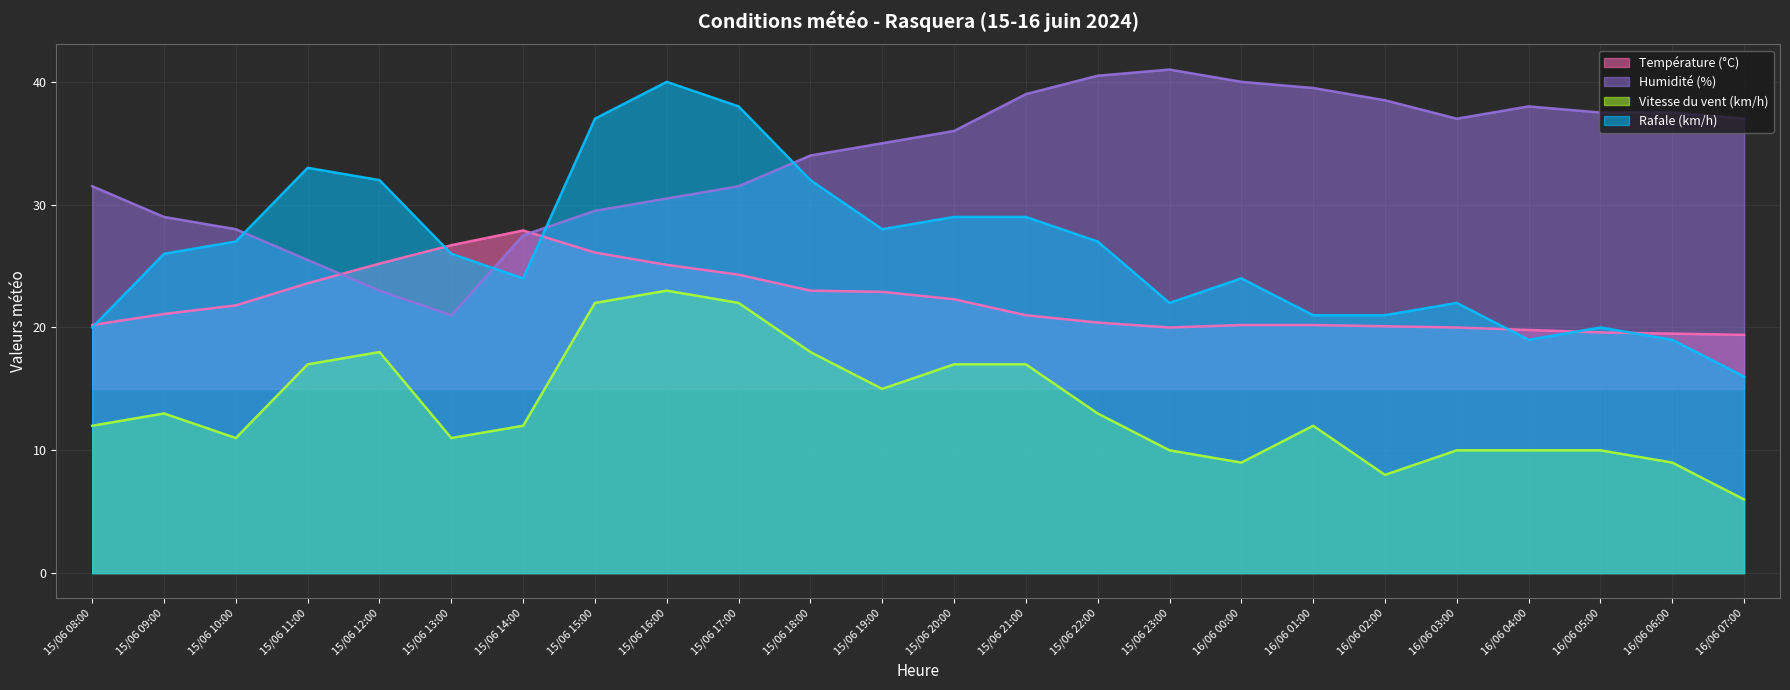

Rank the series by their average value, from lowest to highest.

Vitesse du vent (km/h), Température (°C), Rafale (km/h), Humidité (%)